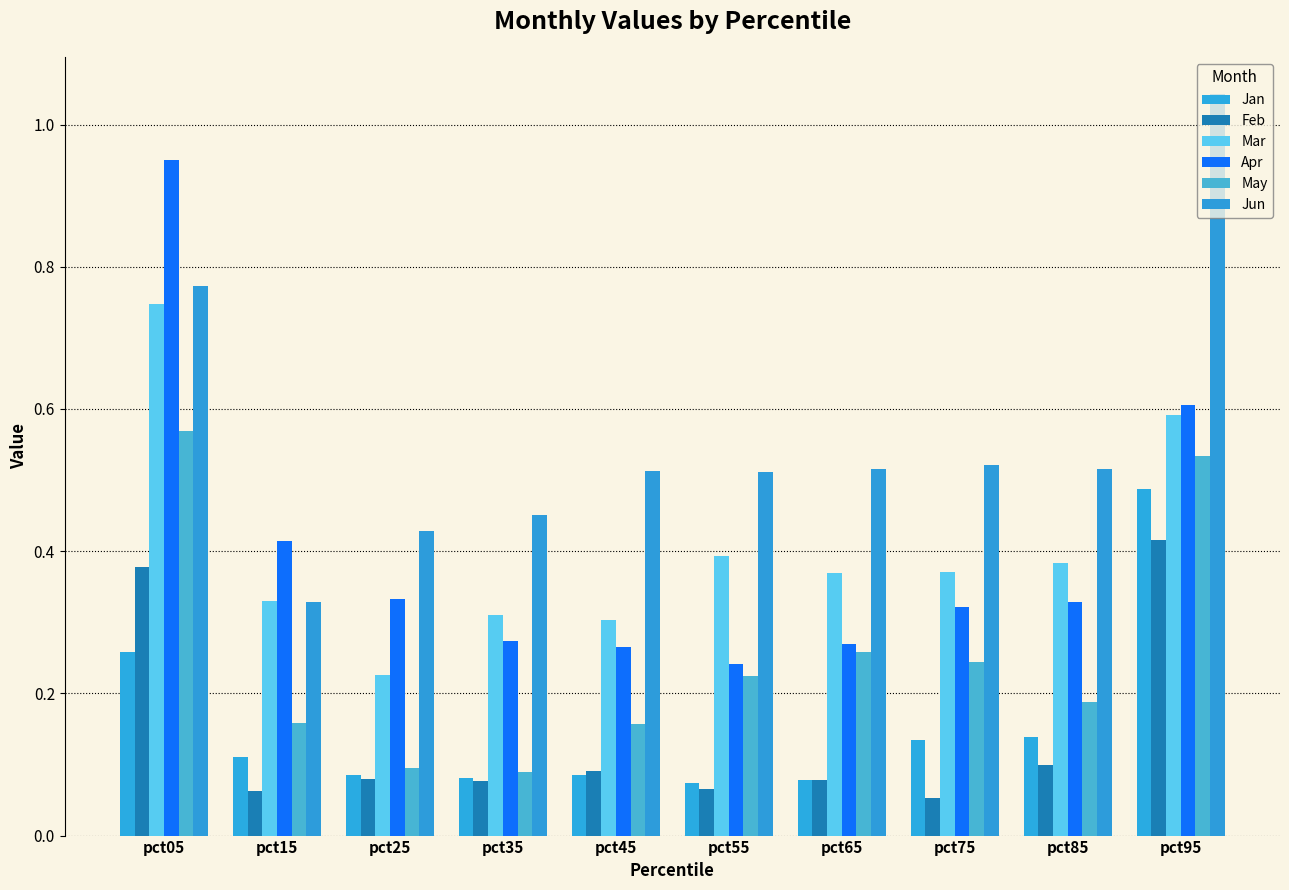

How many bars are there in each group?

6